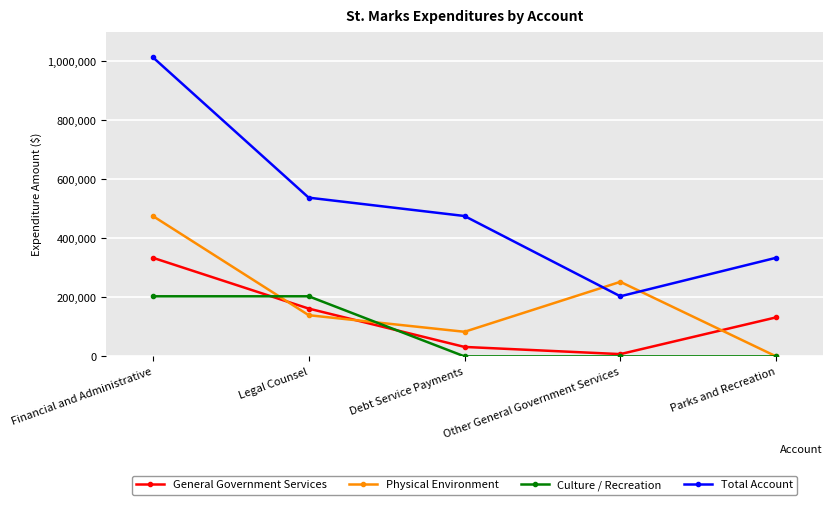

Reading right to left, what are all the values shown in this chart?

General Government Services: 132246	7784	32087	162009	334126
Physical Environment: 0	252580	83391	139622	475593
Culture / Recreation: 0	0	0	203648	203648
Total Account: 334126	203648	475593	537774	1013367